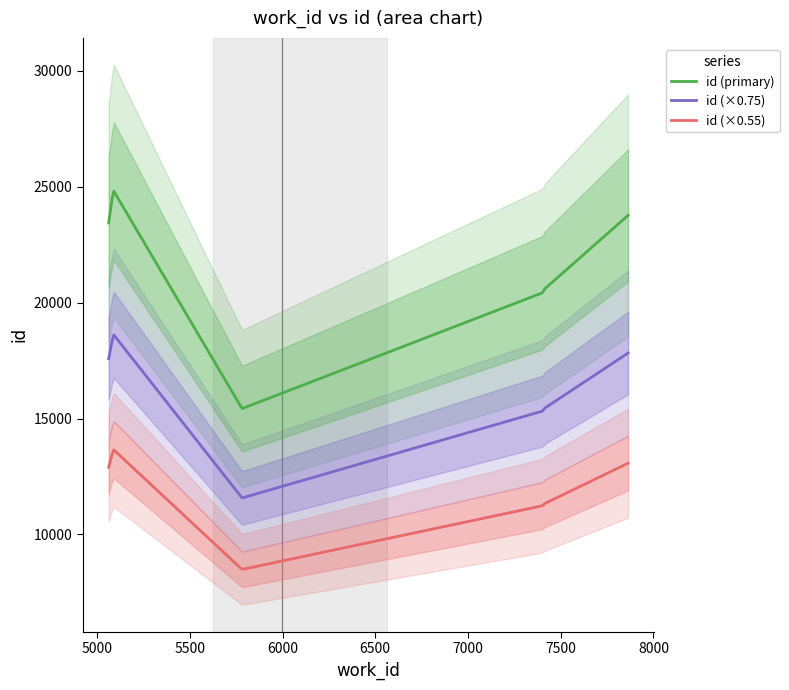

How many interior local valleys does the work_id series have?

1